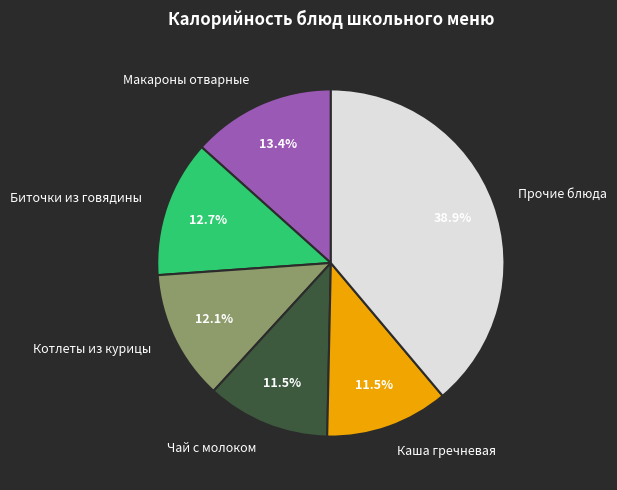

What is the largest slice in the pie chart?

Прочие блюда